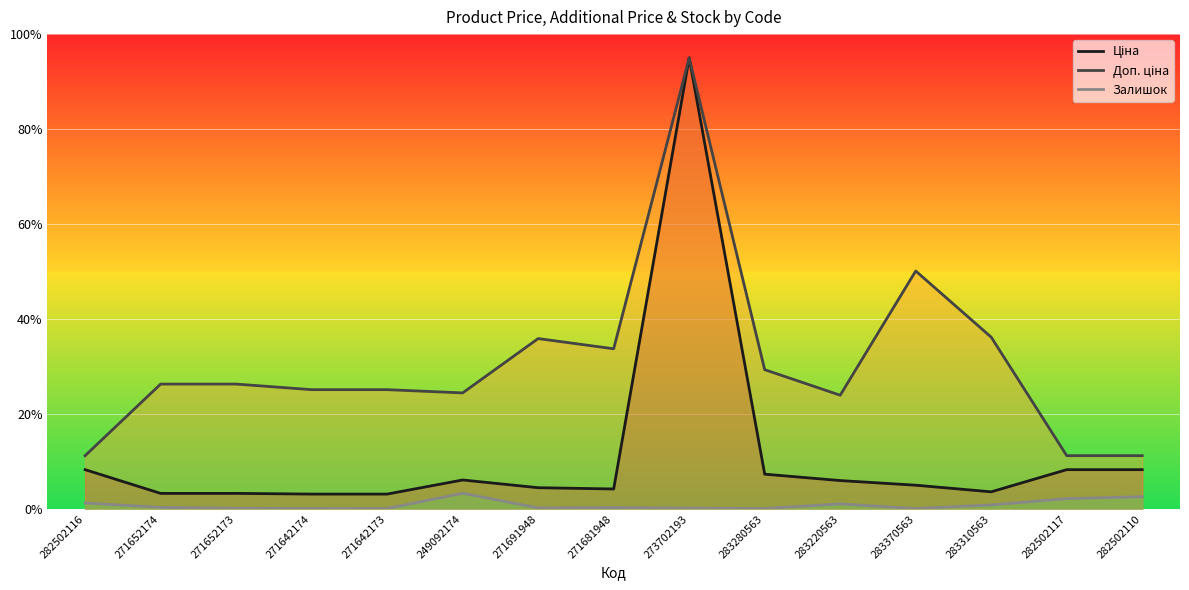

Count the number of categories in the chart.

15